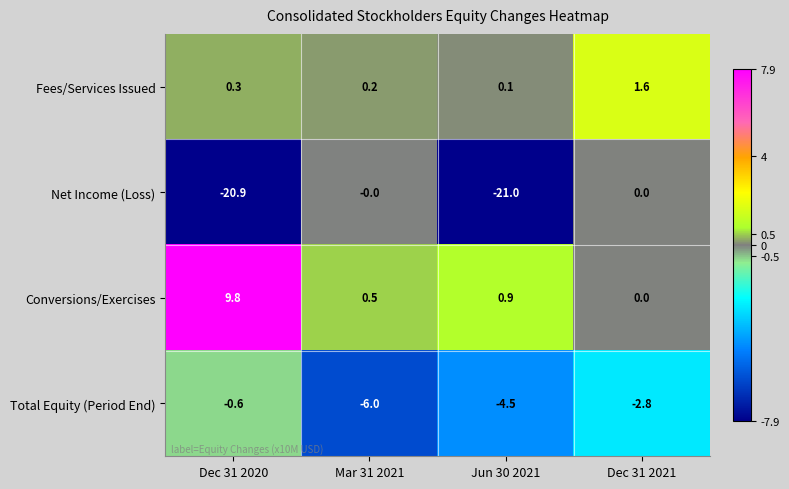

Which series changed the most between Dec 31 2020 and Jun 30 2021?

Conversions/Exercises